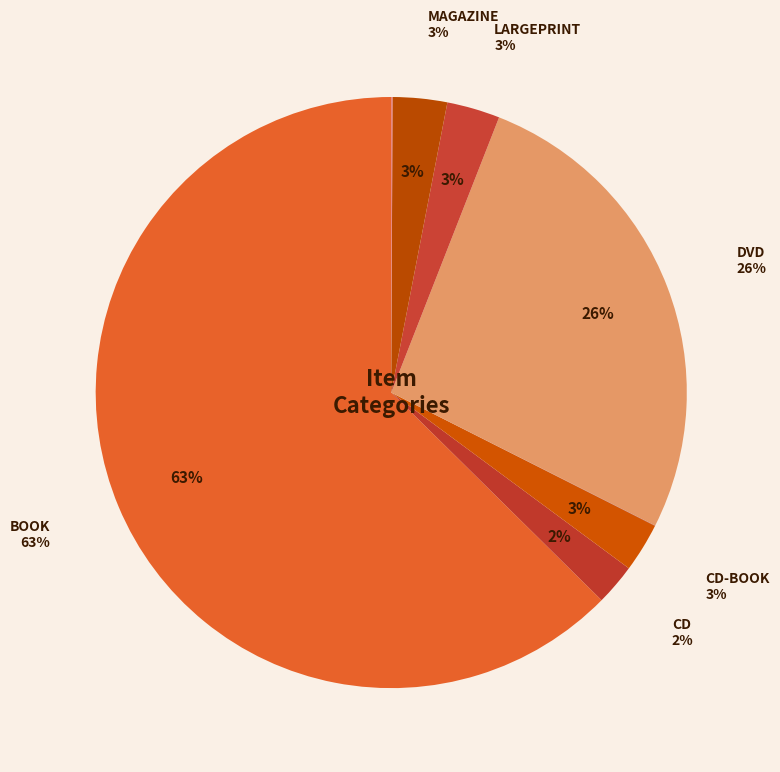

The BOOK slice represents 63% of the pie. True or false?

True